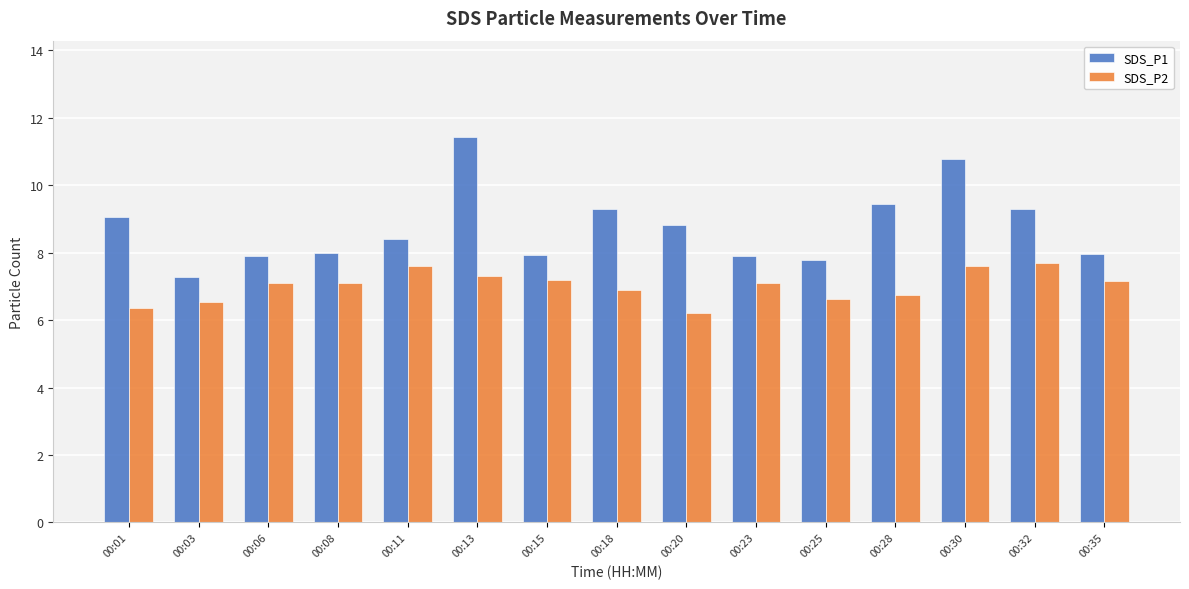

What is the total value across all series at 00:18?

16.2